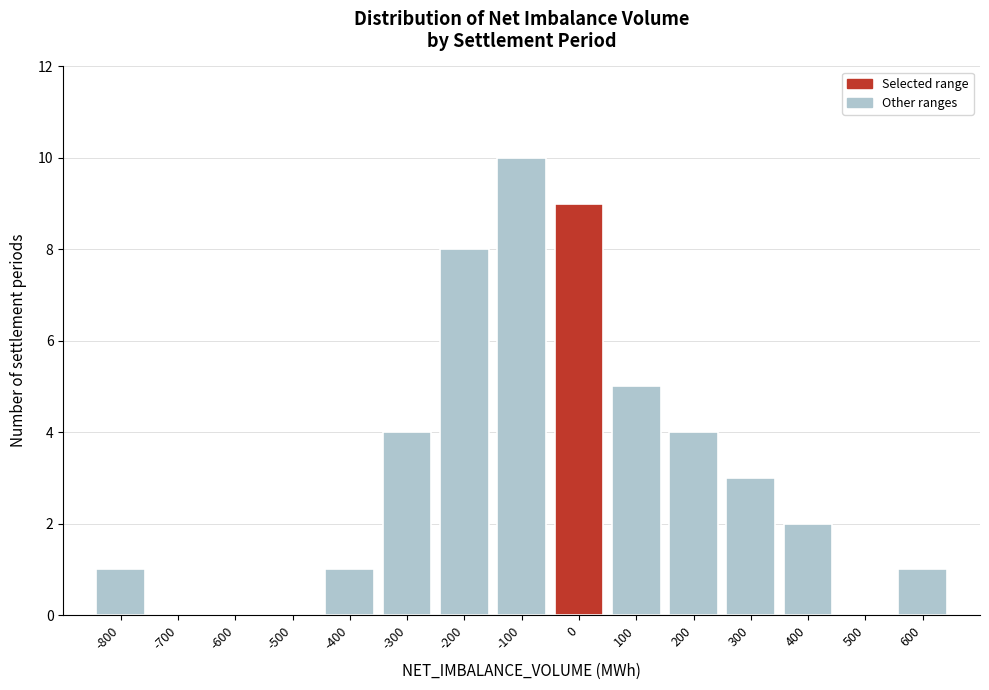

Reading right to left, list all the values displayed in this chart.

600=1	500=0	400=2	300=3	200=4	100=5	0=9	-100=10	-200=8	-300=4	-400=1	-500=0	-600=0	-700=0	-800=1